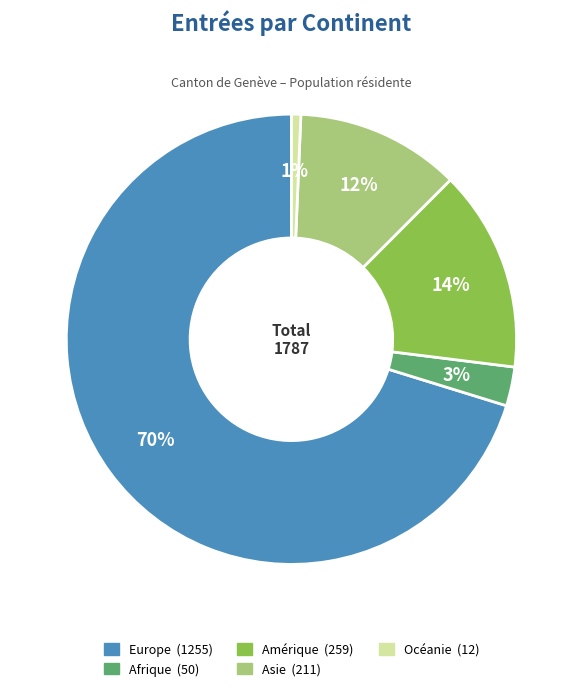

Is the sum of Asie and Océanie greater than half?

No